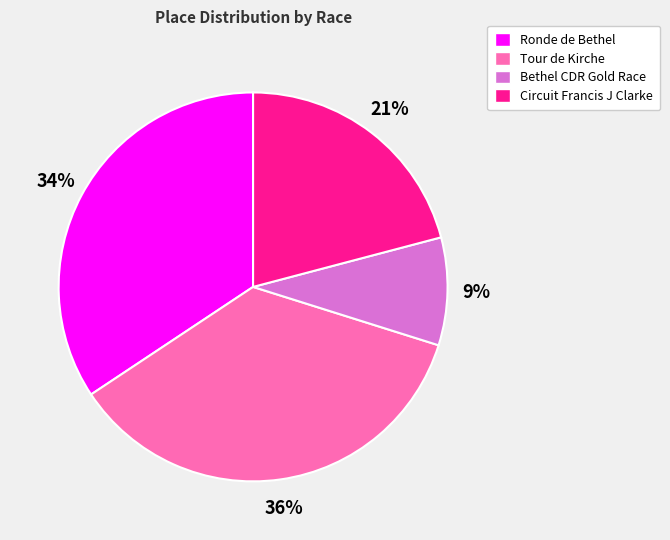

Is it true that Tour de Kirche is 36% of the pie?

True